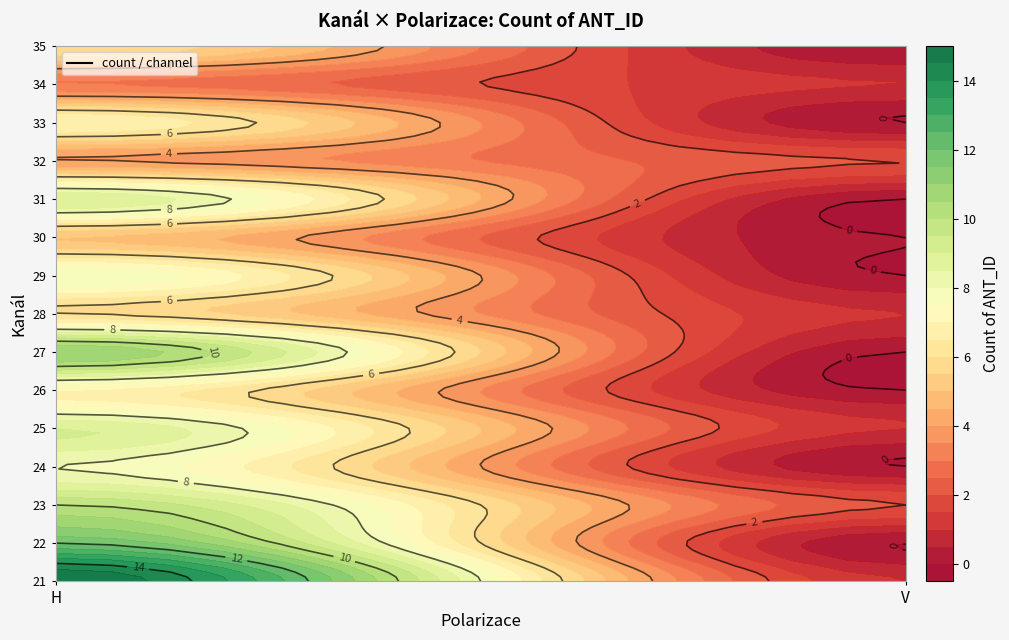

What is the highest value of the 26 series?

7